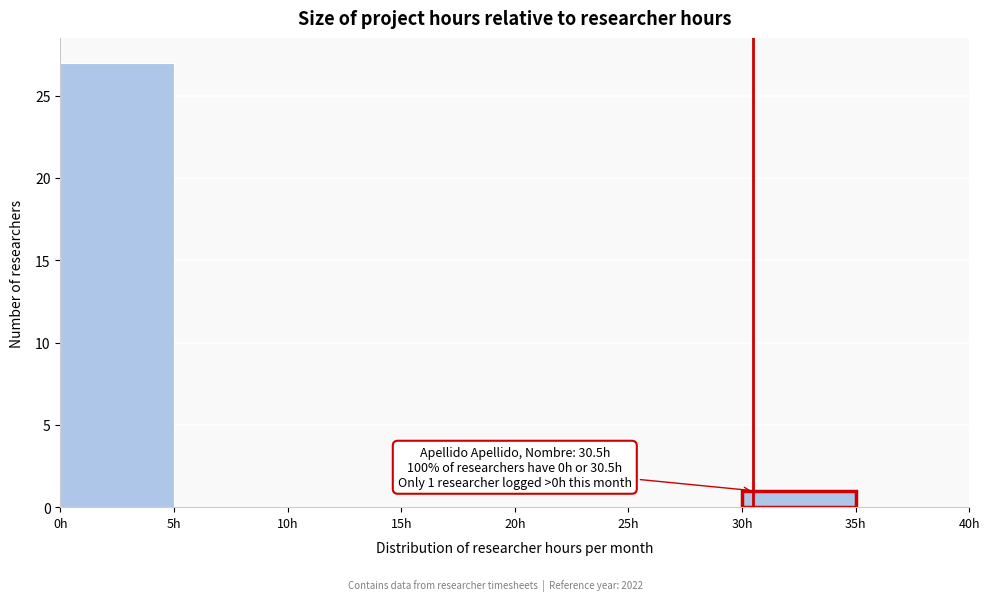

Which range on the x-axis has the tallest bar?

0 to 5